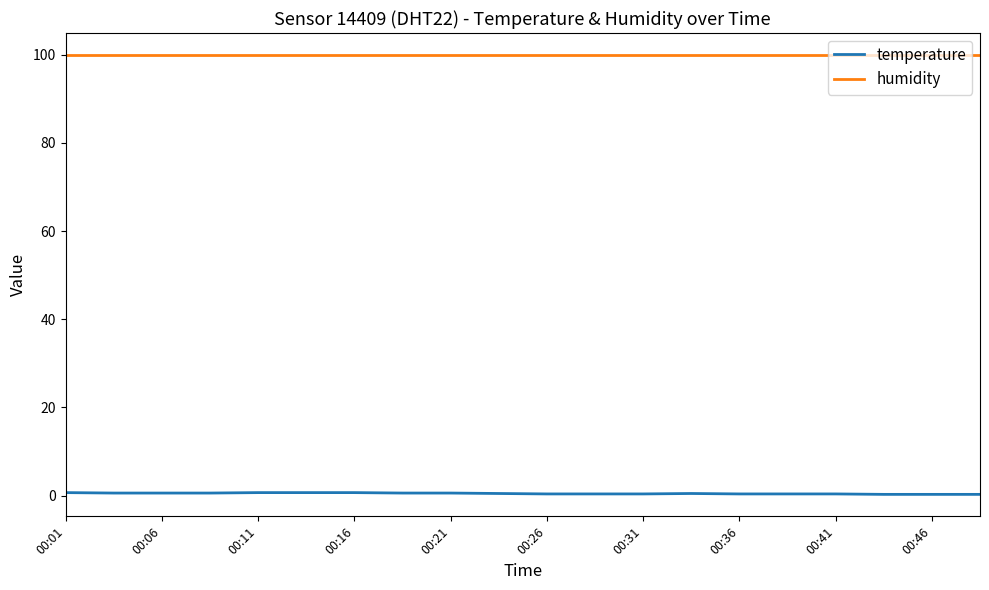

What is the greatest value displayed?

99.9